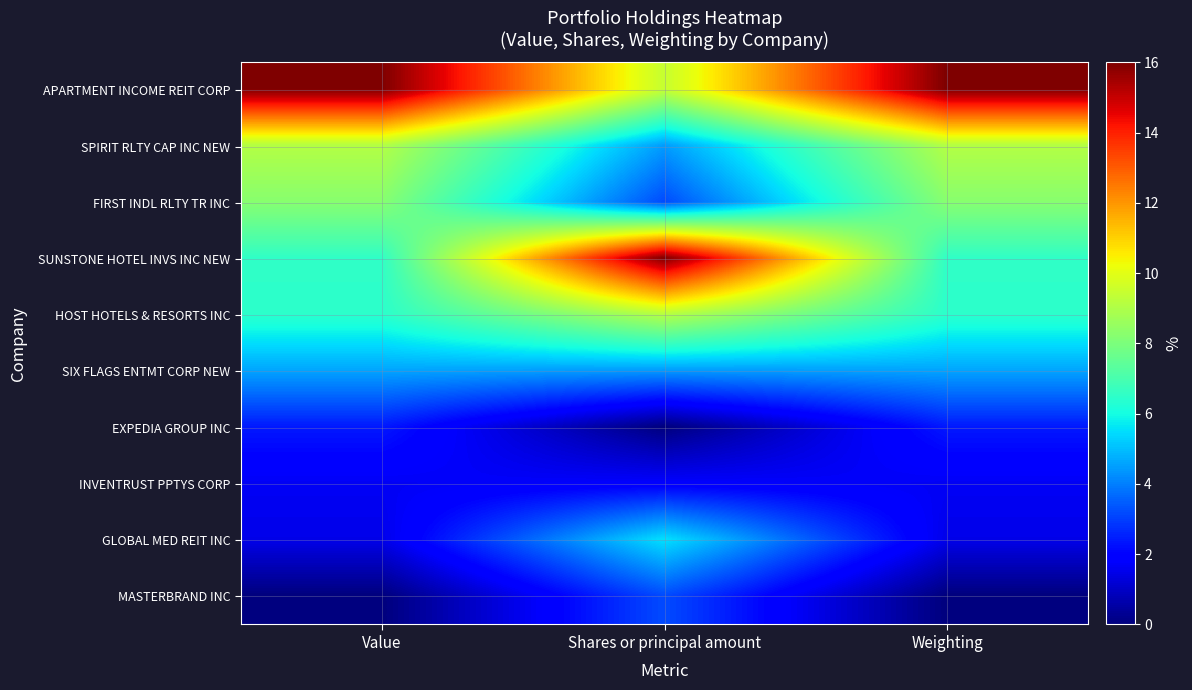

Between Shares or principal amount and Value, which is larger?

Value